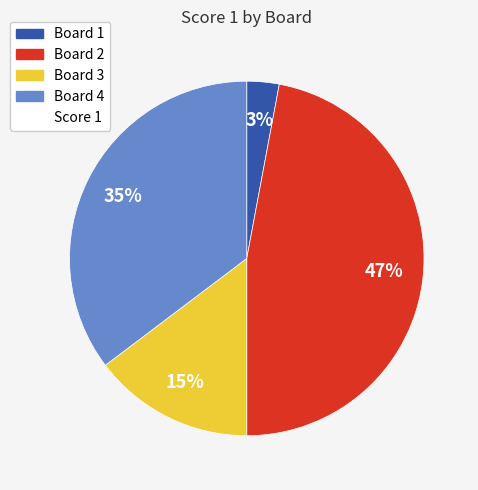

To the nearest percent, what is the difference between the largest and smallest slice percentages?

44%